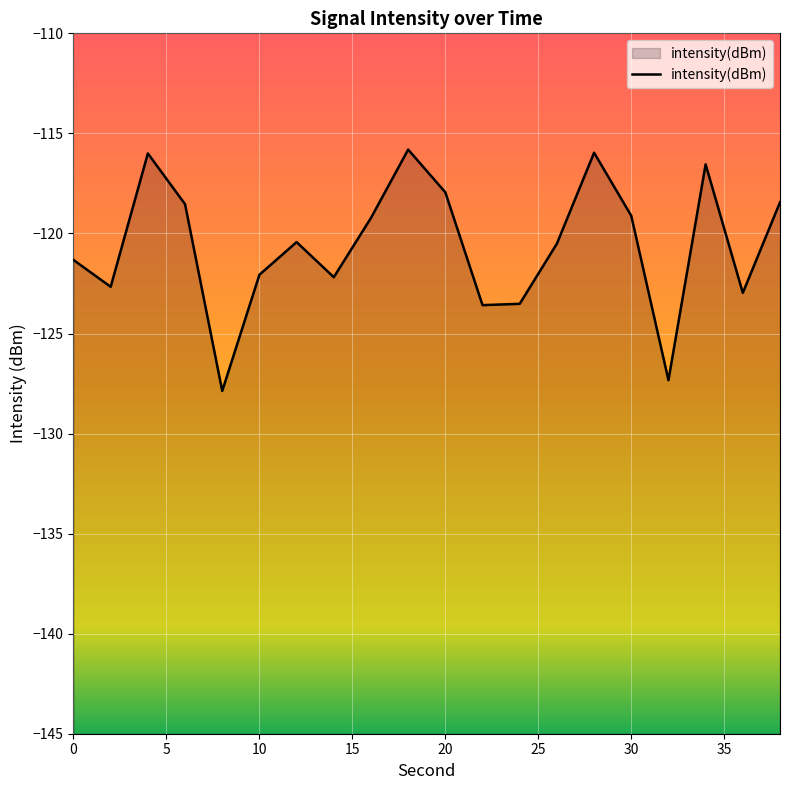

What is the minimum value shown in the chart?

-127.9